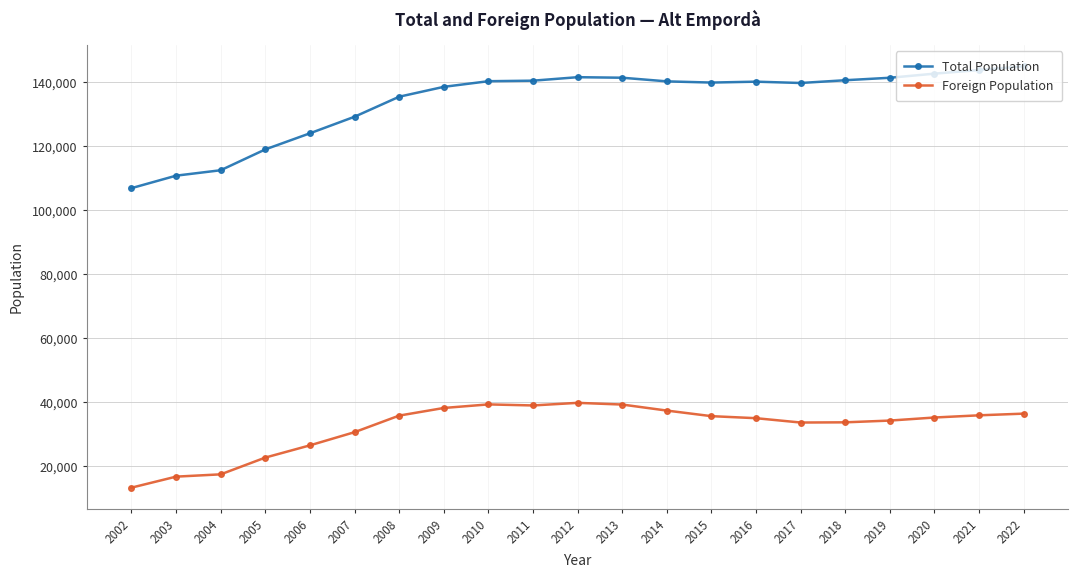

Is it true that Total Population equals 142624 at 2020?

True